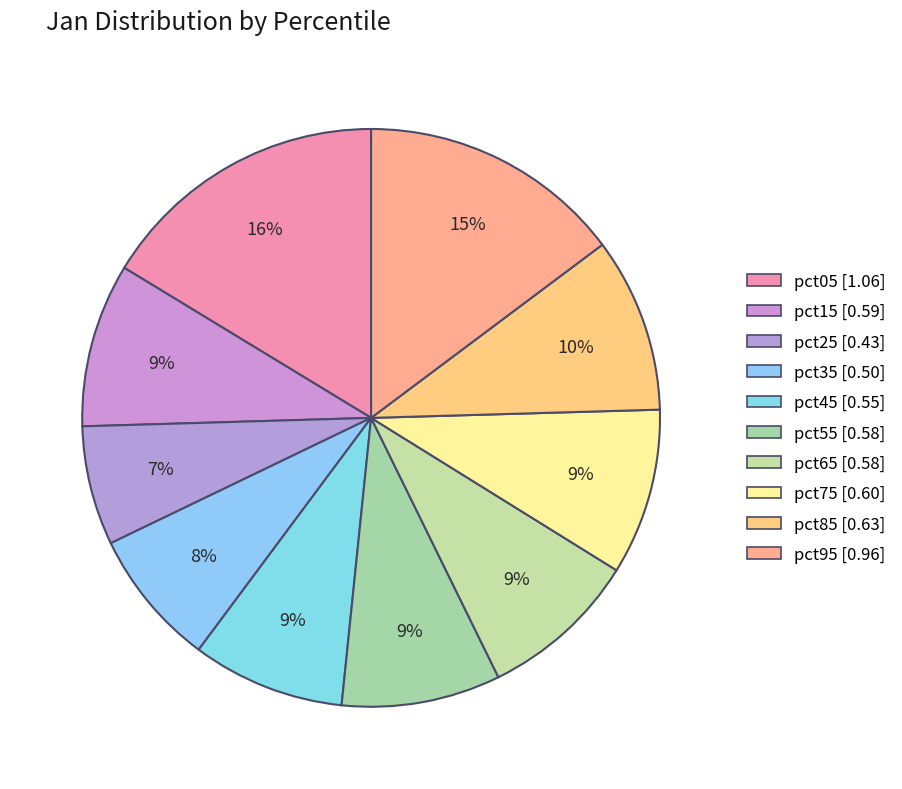

Count the number of slices in the pie.

10